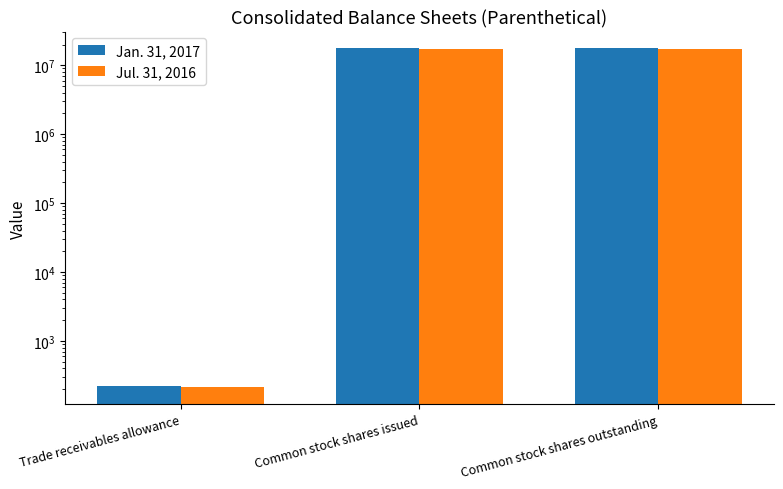

At Trade receivables allowance, list the series in order from largest to smallest.

Jan. 31, 2017, Jul. 31, 2016